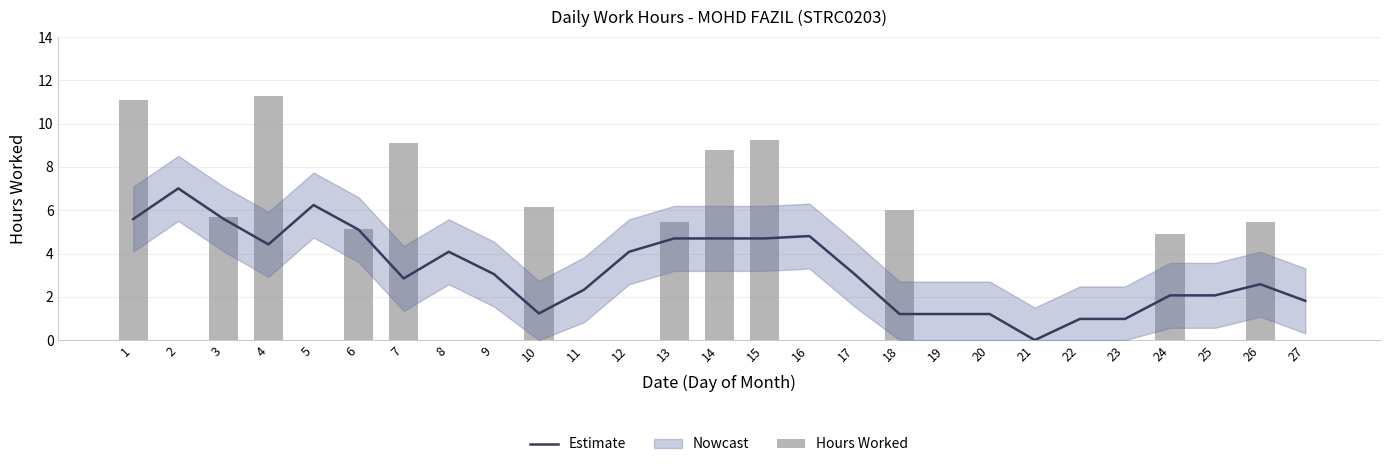

What is the value of the Hours Worked bar at the 13th from the left?

5.5